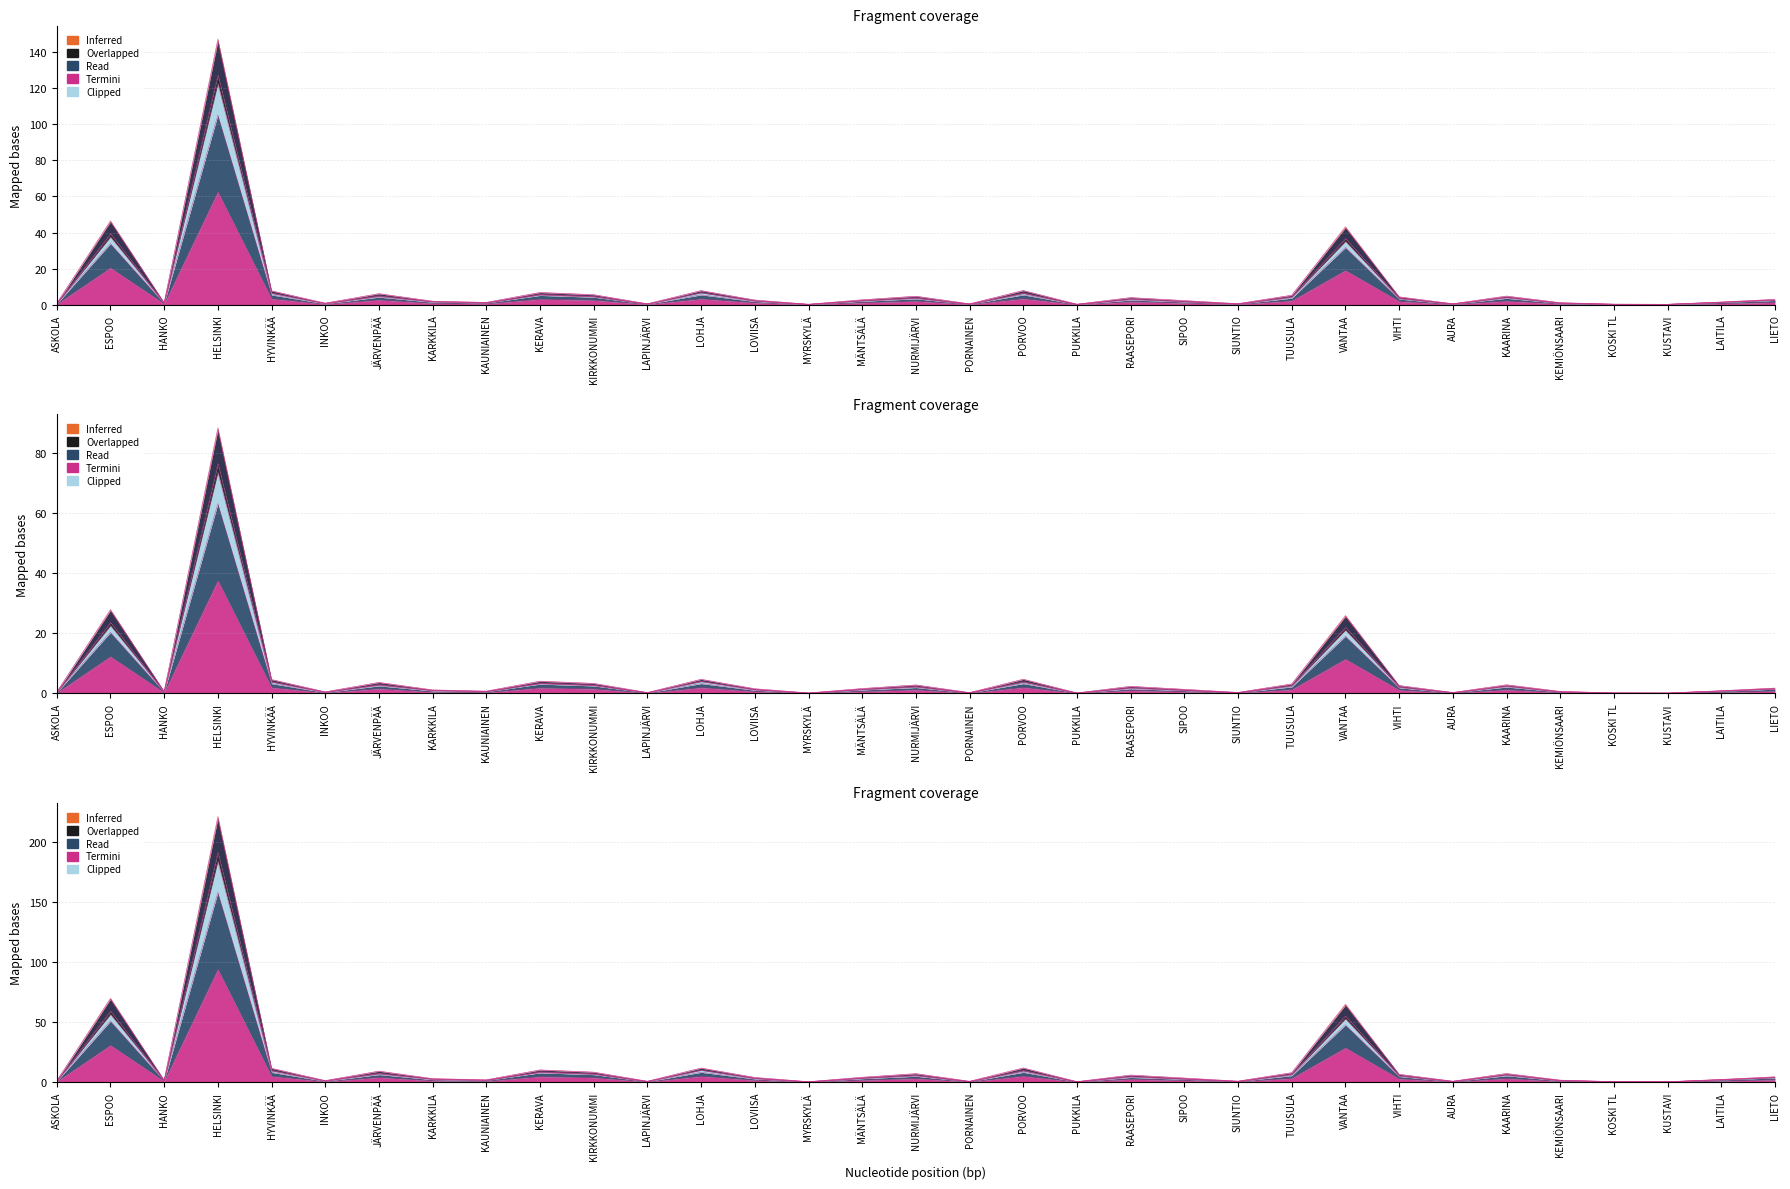

True or false: Toimintamenot and Palvelut yhteensä intersect in this chart.

False